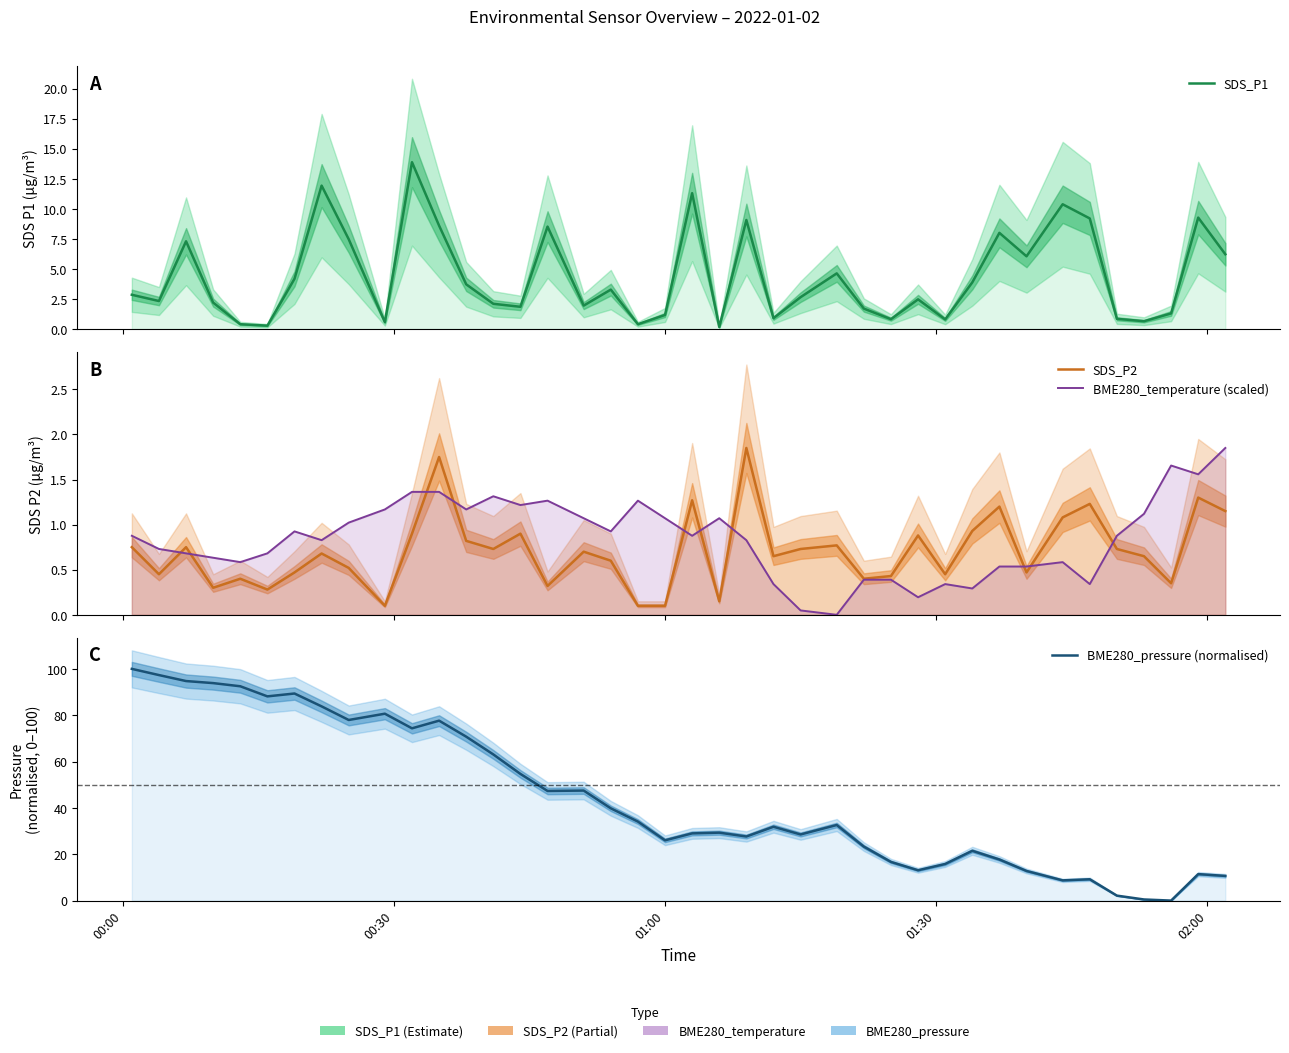

What is the highest value of the SDS_P1 series?

13.9